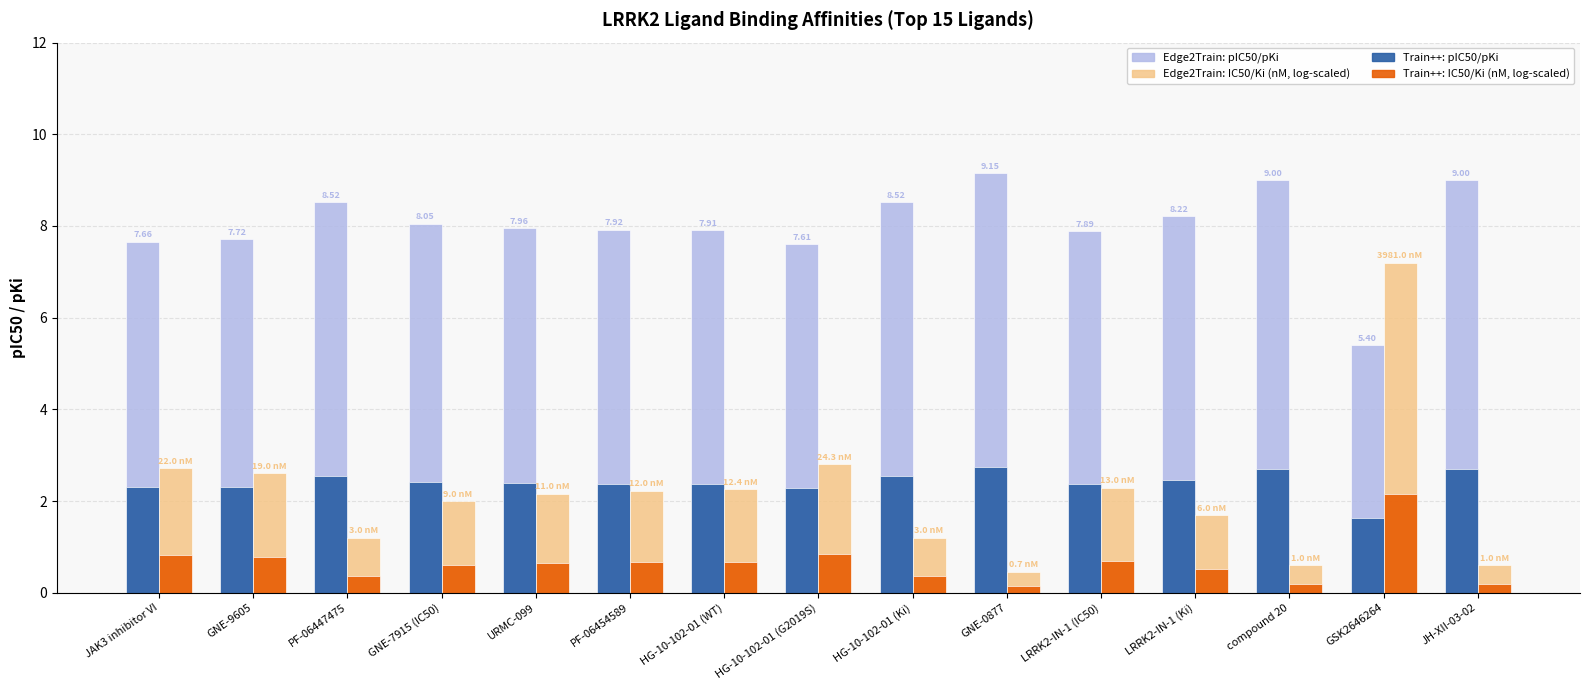

What is the spread (max minus min) of values at HG-10-102-01 (Ki)?

8.2